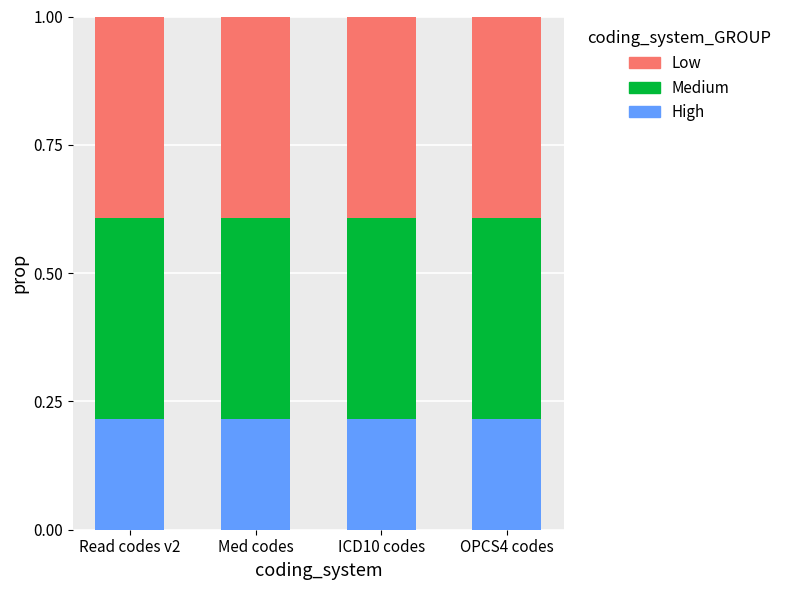

What is the sum of the High values at Read codes v2 and ICD10 codes?

0.4